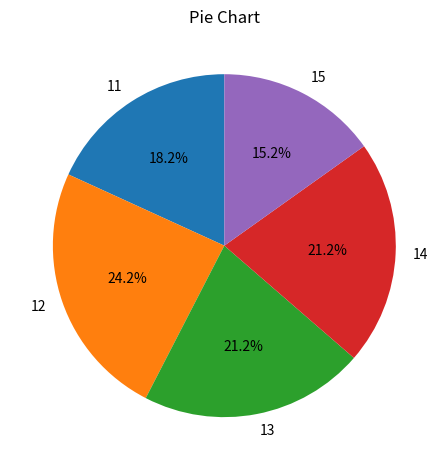

Which has a higher value, 12 or 13?

12